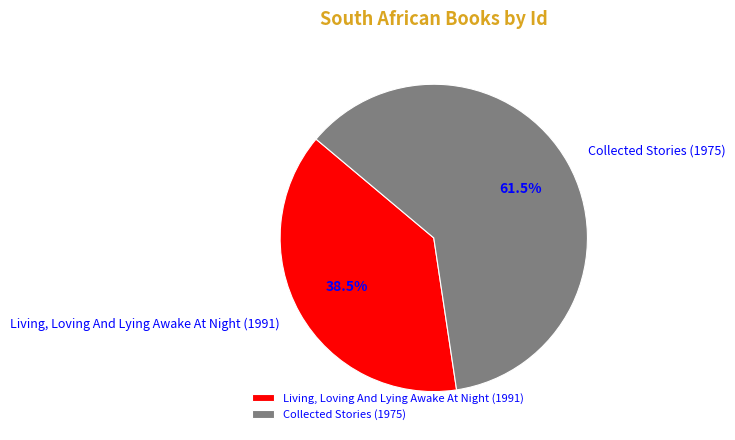

Is it true that Living, Loving And Lying Awake At Night (1991) is 27% of the pie?

False